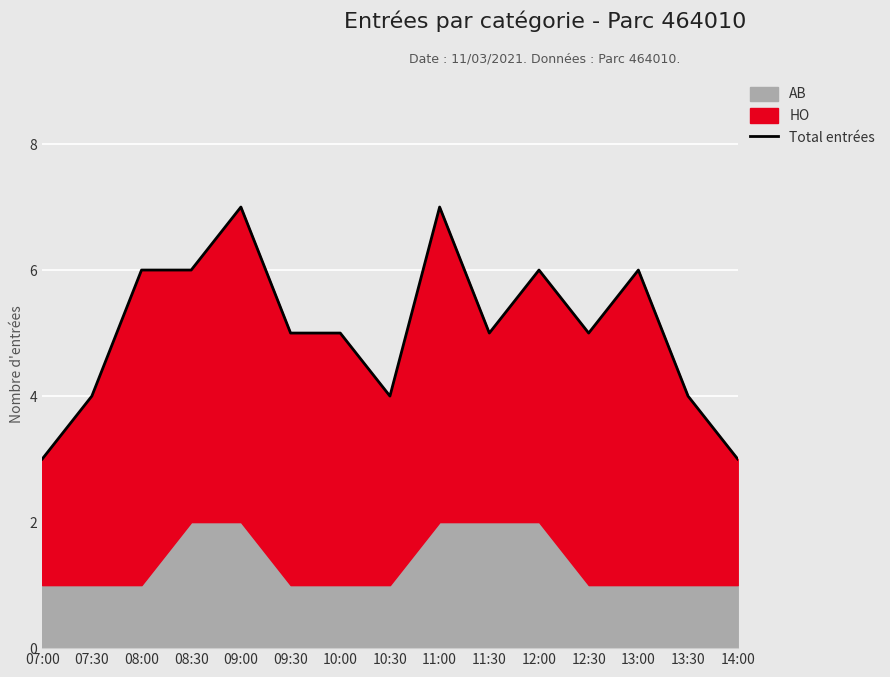

Which label corresponds to the smallest value in the chart?

07:00